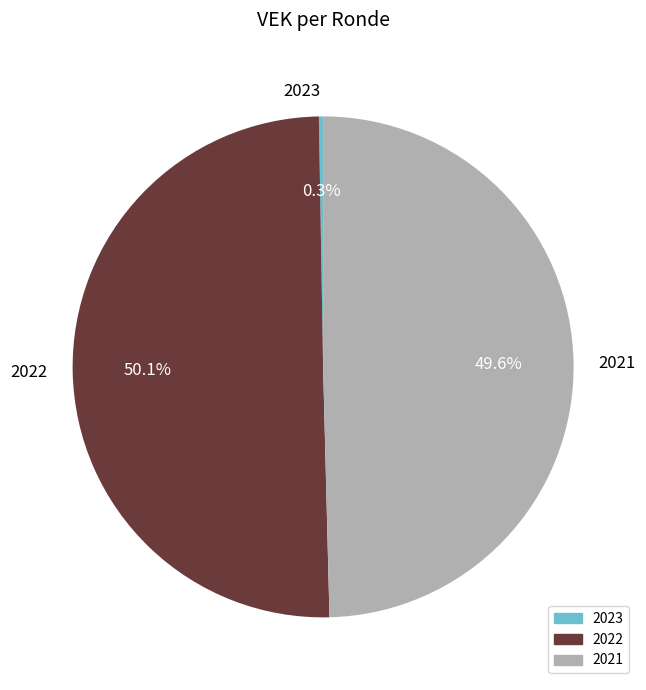

Between 2022 and 2021, which is larger?

2022